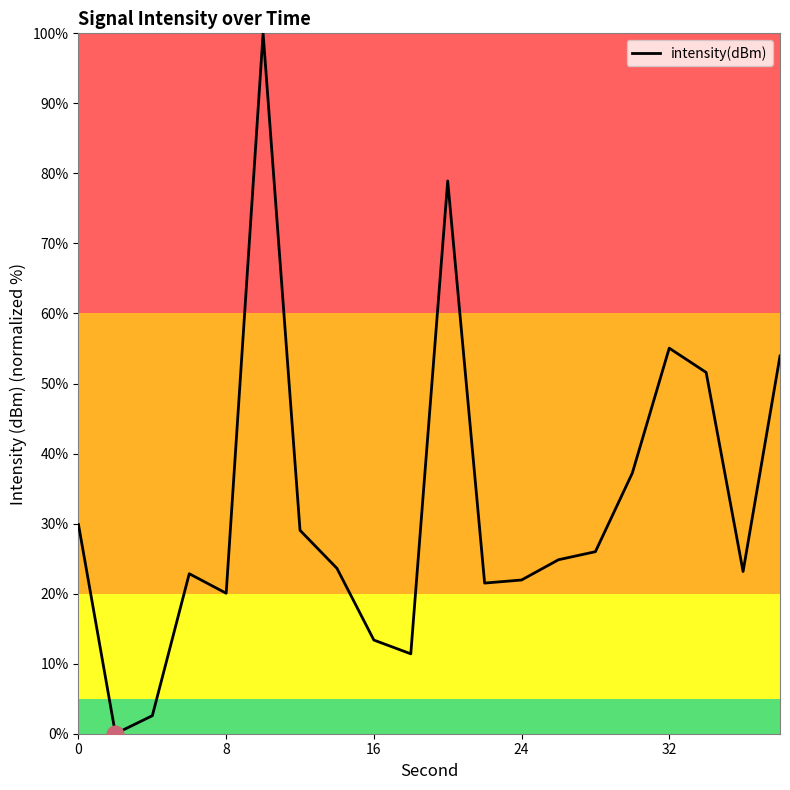

What is the difference between the maximum and second lowest values?

97.4